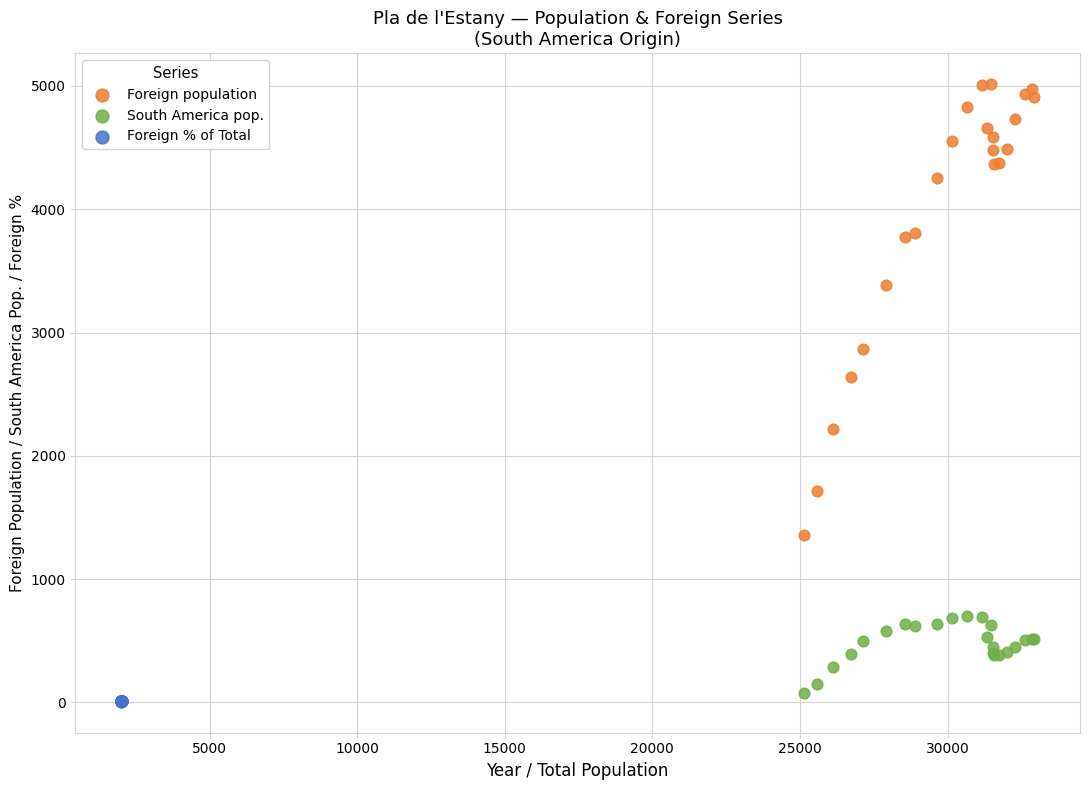

Which series has the largest Y range (max minus min)?

Foreign population